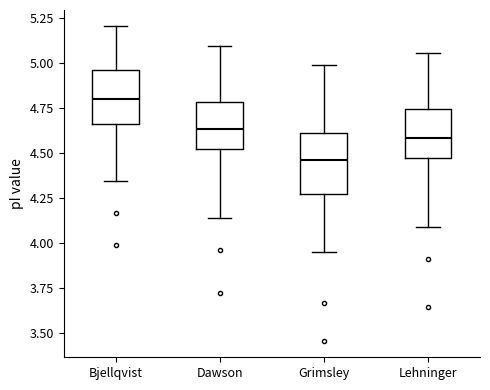

Where is the lower edge of the box for Lehninger on the y-axis? The values are not printed on the chart, so give them approximately, as read against the axis.

4.45